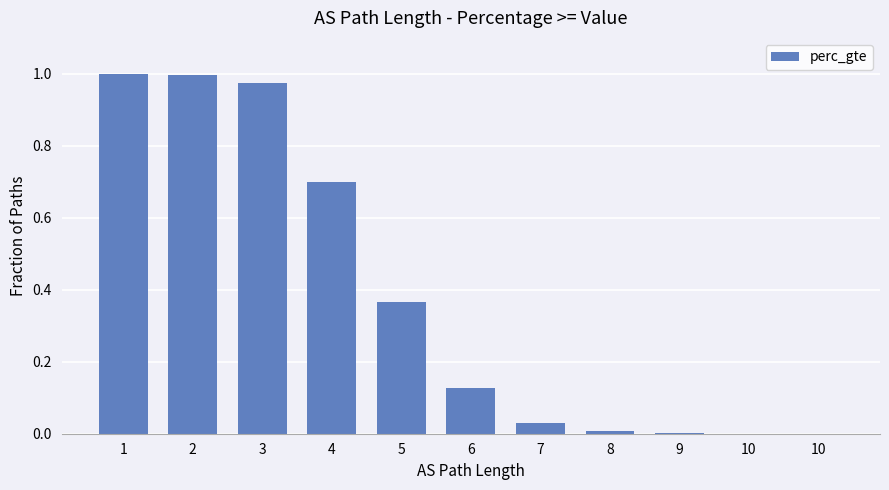

How many data points does each series have?

11